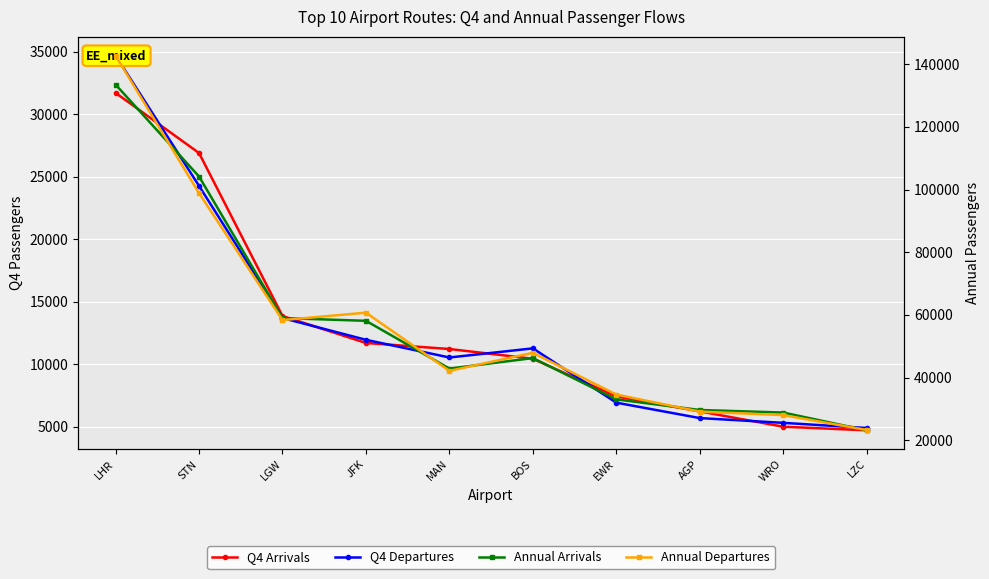

The value of Annual Arrivals at MAN is 42874. True or false?

True